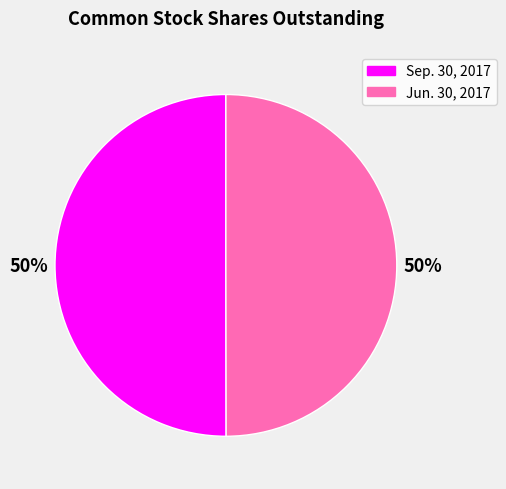

The Sep. 30, 2017 slice represents 42% of the pie. True or false?

False